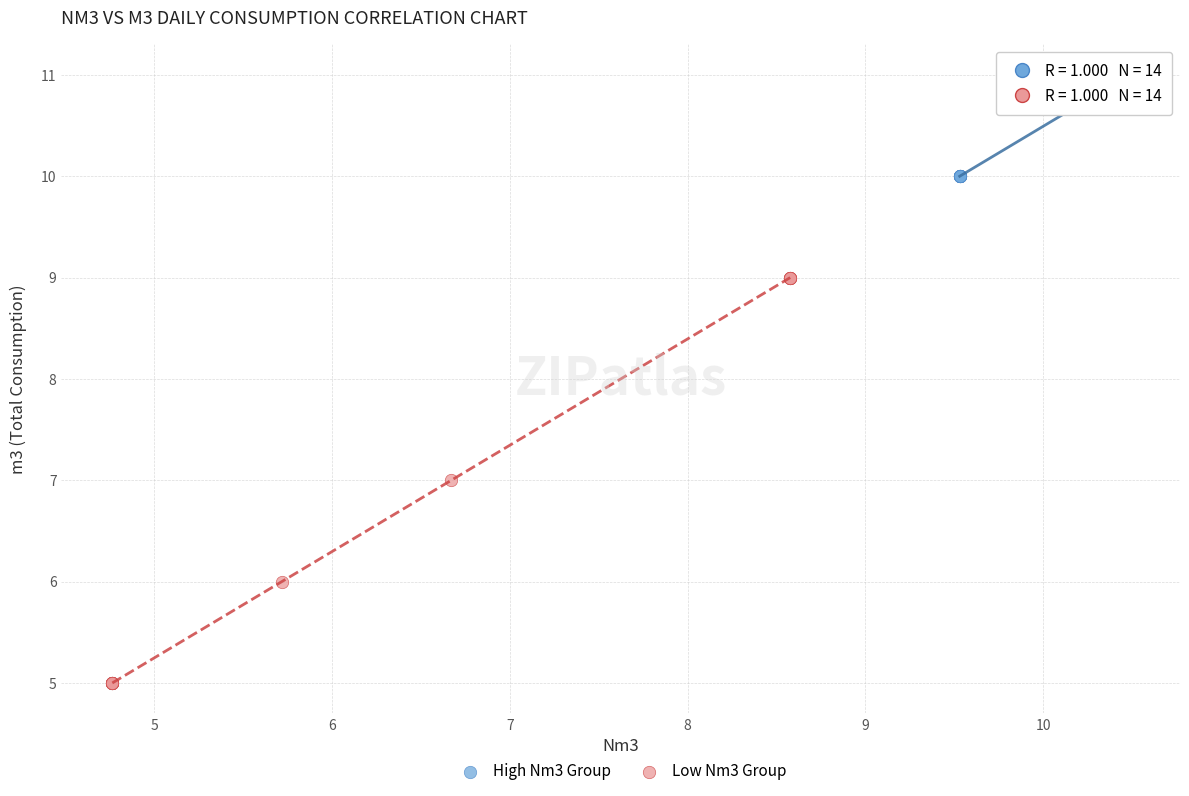

Which series contains the highest Y value?

High Nm3 Group